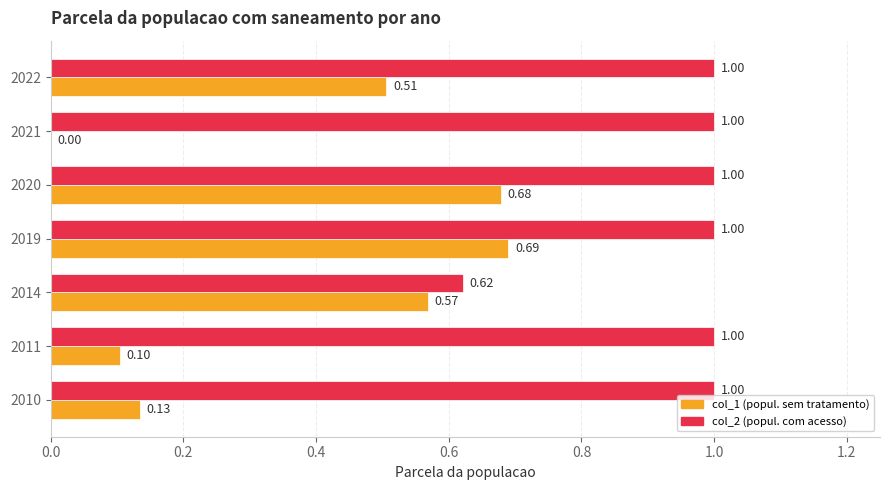

What is the total value across all series at 2019?

1.7